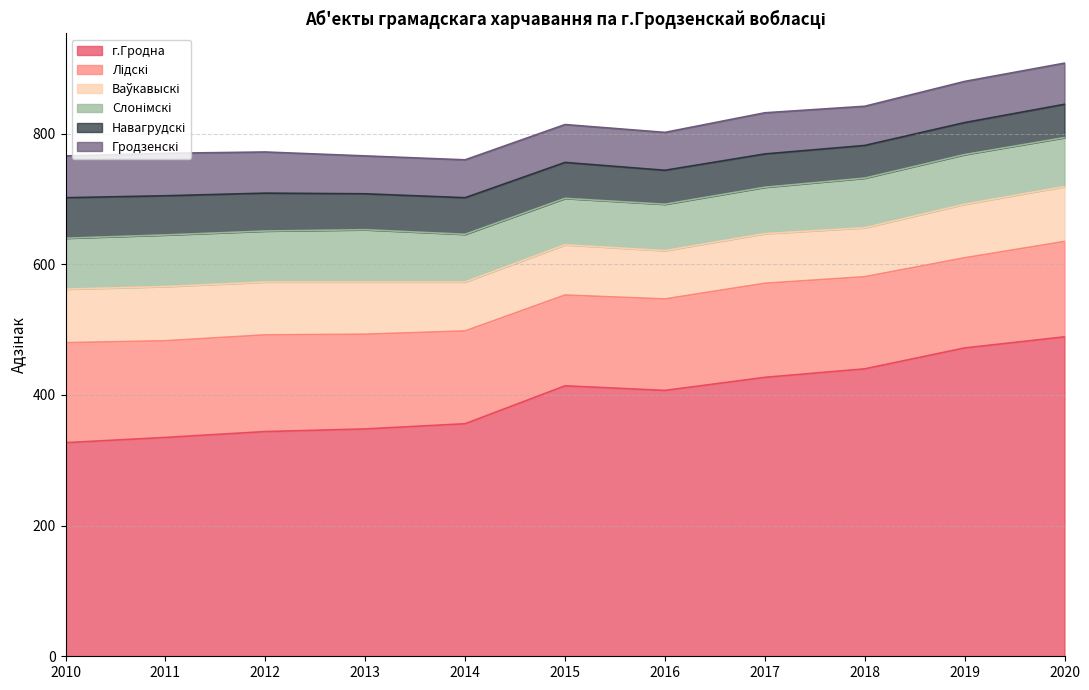

What is the average value of the Гродзенскі series?

61